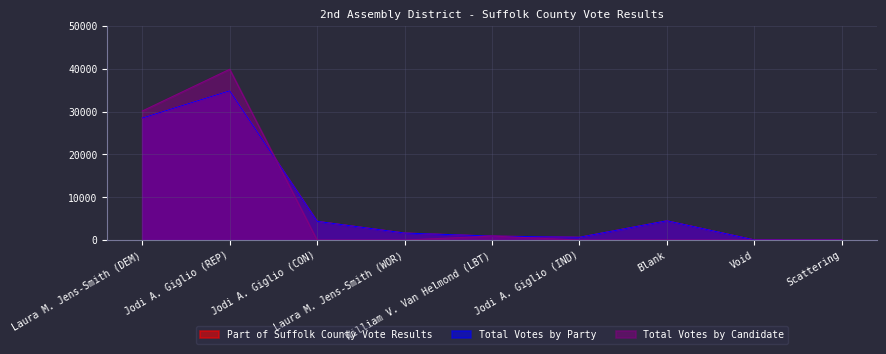

How many series are shown in this chart?

3